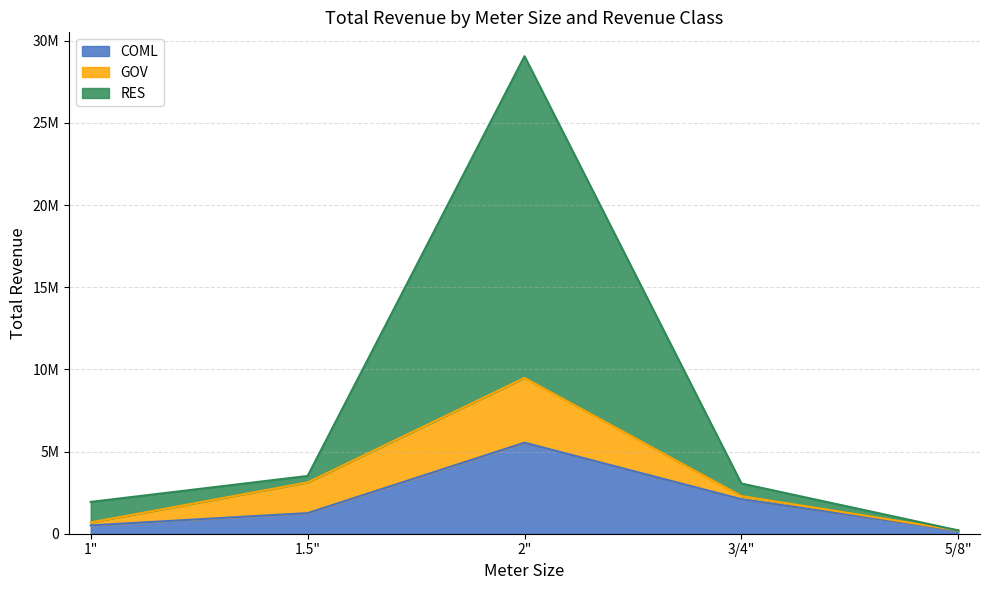

Which category has the lowest value in the RES series?

5/8"